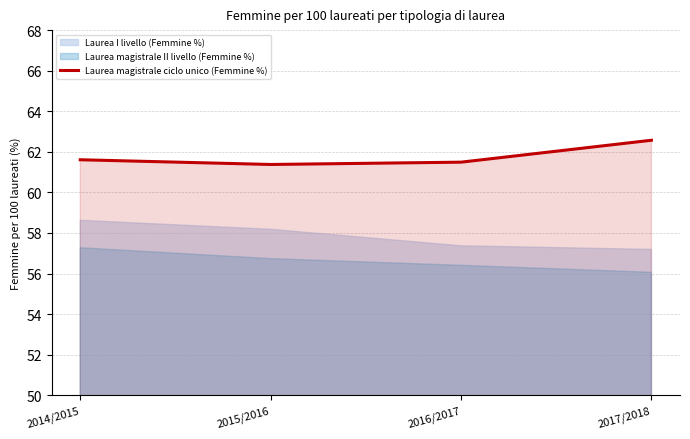

What is the spread (max minus min) of values at 2016/2017?

5.1